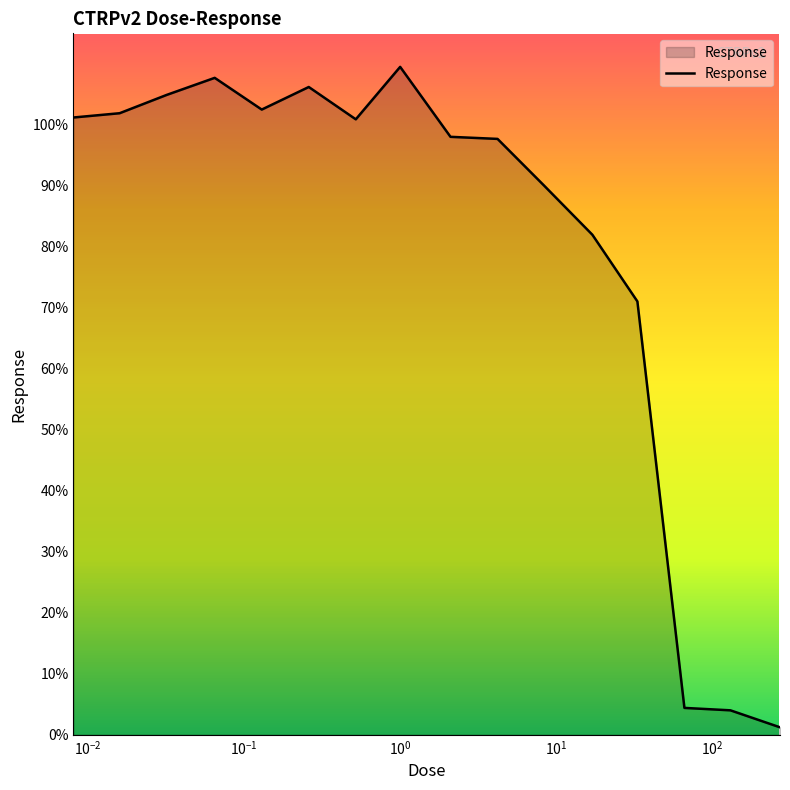

What is the difference between the maximum and minimum values?

108.3